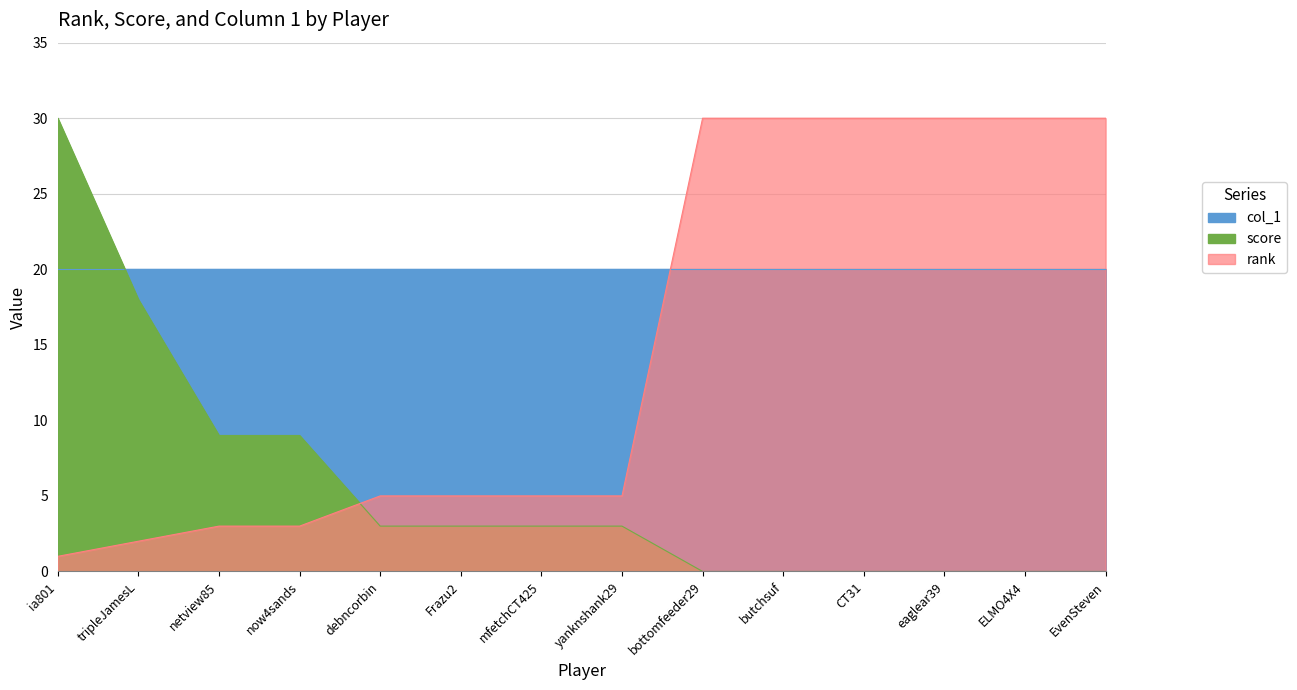

What is the average value of the rank series?

15